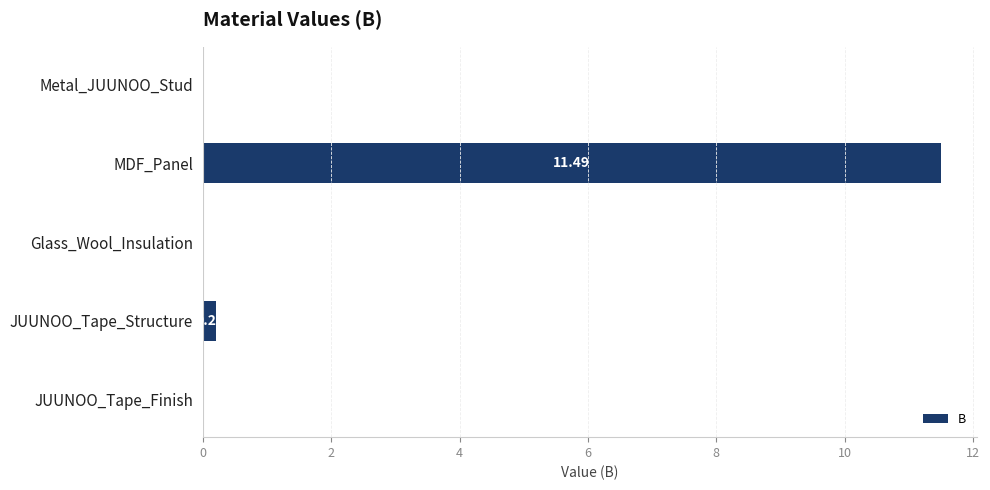

Which has a higher value, MDF_Panel or Metal_JUUNOO_Stud?

MDF_Panel